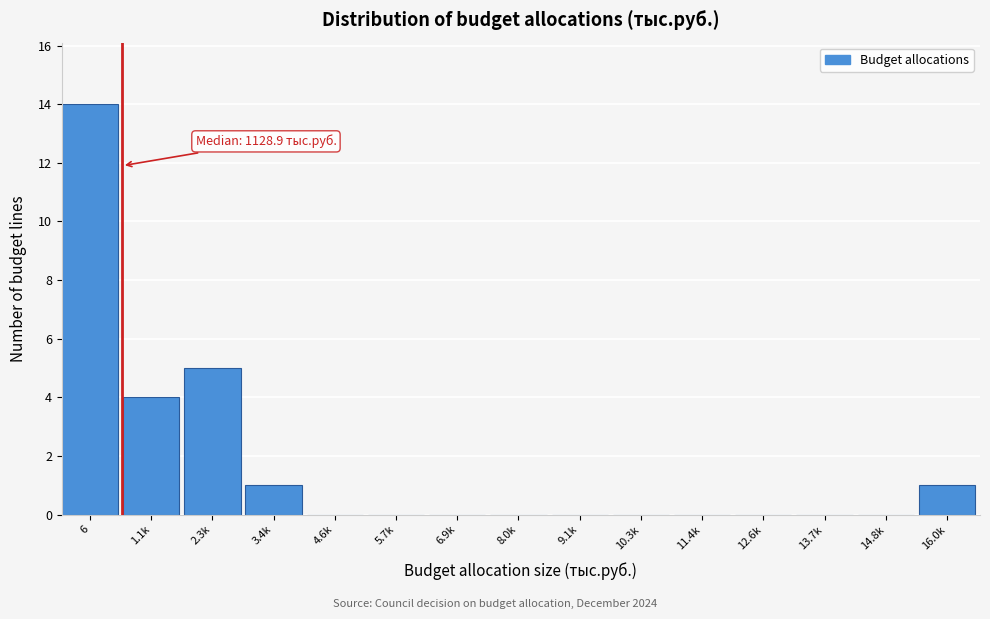

Reading left to right, what are all the values shown in this chart?

6=14	1.1k=4	2.3k=5	3.4k=1	4.6k=0	5.7k=0	6.9k=0	8.0k=0	9.1k=0	10.3k=0	11.4k=0	12.6k=0	13.7k=0	14.8k=0	16.0k=1